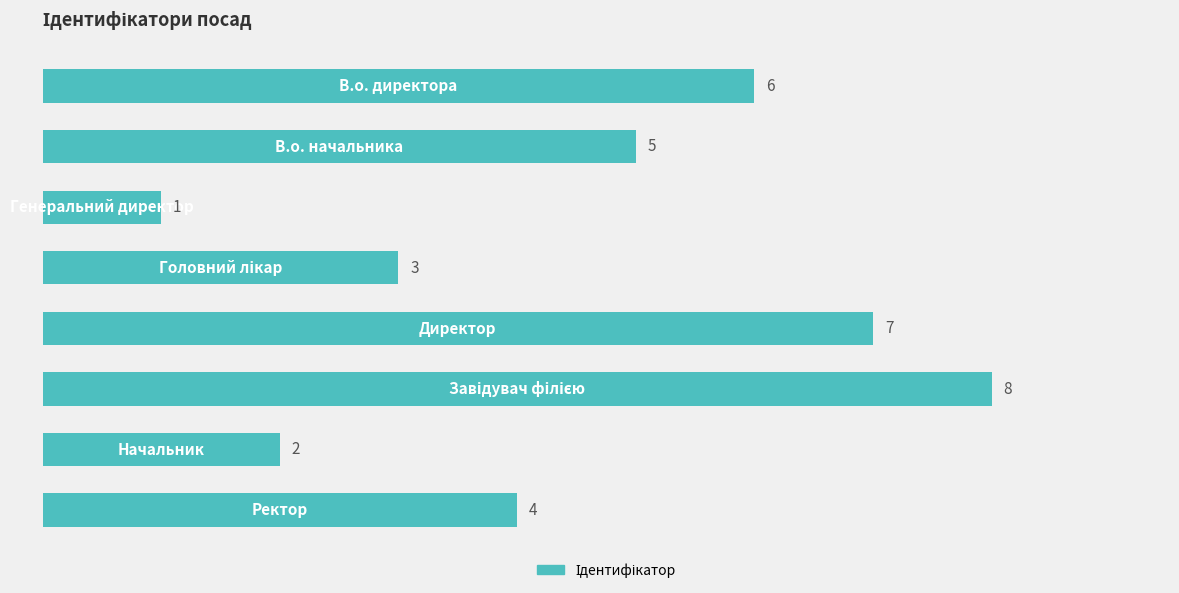

What is the difference between the maximum and minimum values?

7